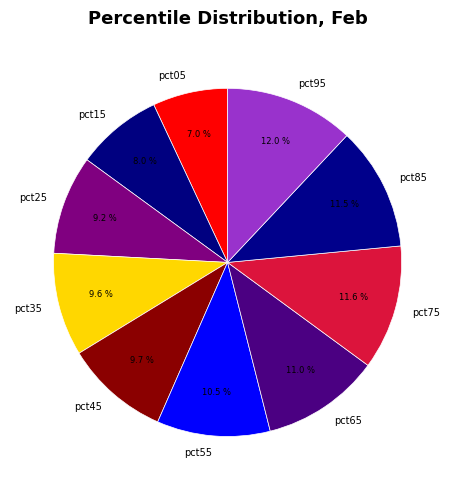

Is there any slice that represents more than half of the pie?

No